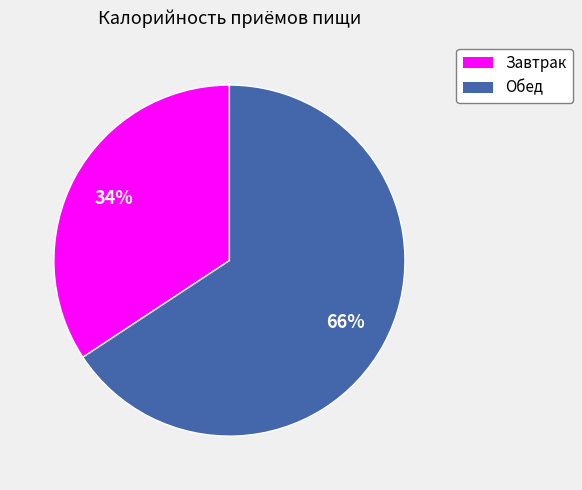

Which slice represents more than half of the pie?

Обед